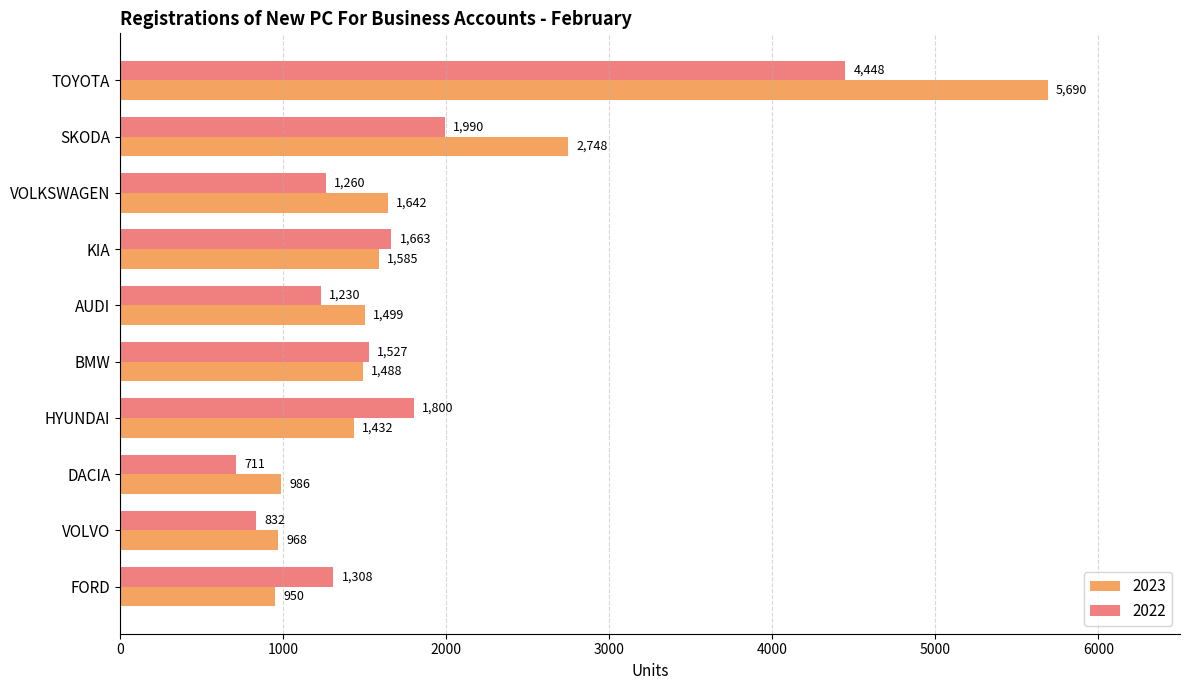

Is it true that 2023 equals 2111 at HYUNDAI?

False